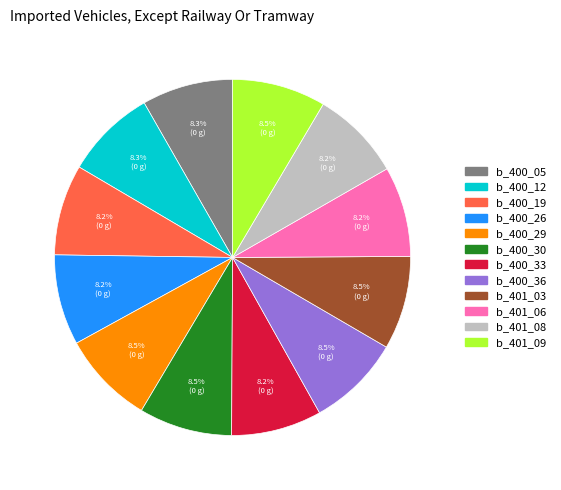

Does any single category account for the majority?

No